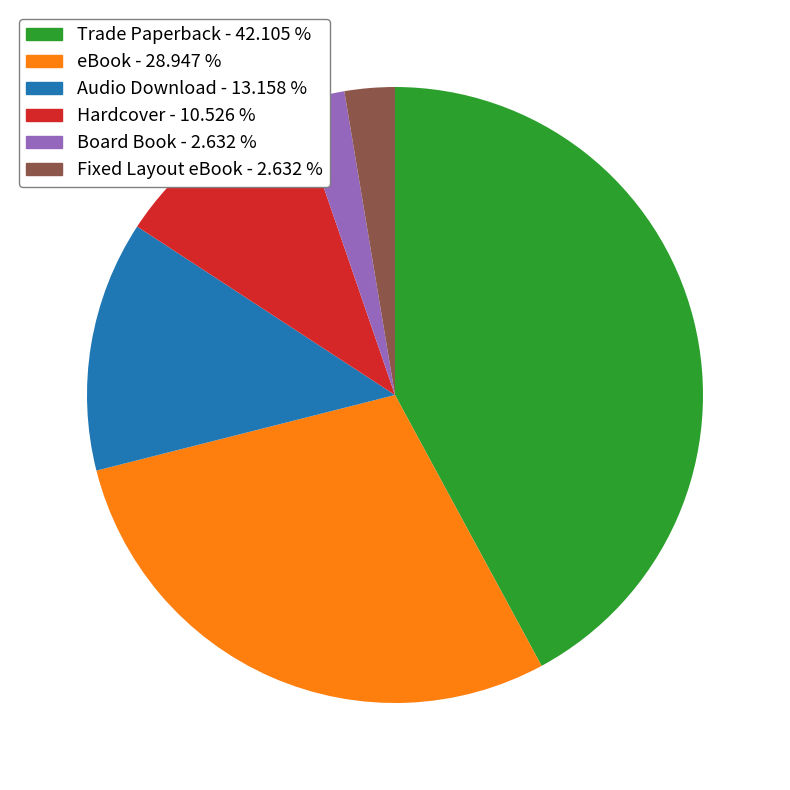

Is Board Book the majority of the pie?

No